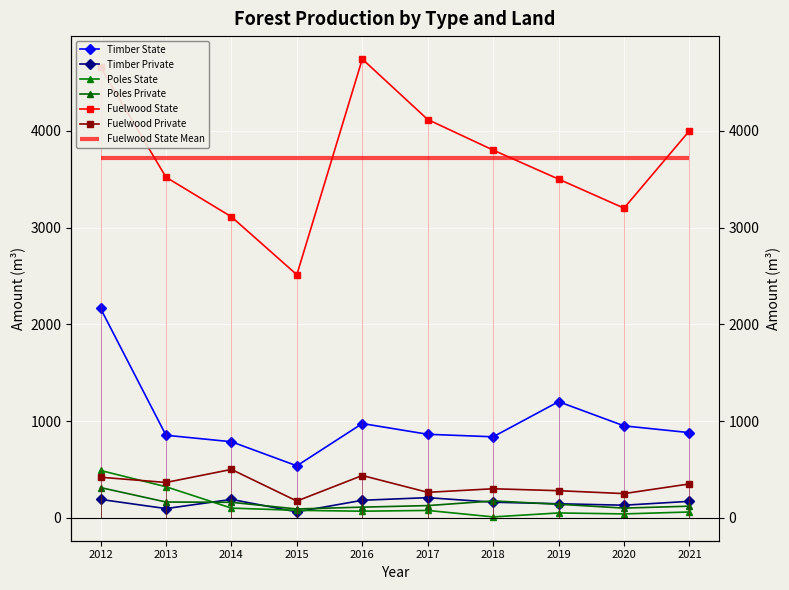

Which has a higher value, 2018 or 2013?

2013